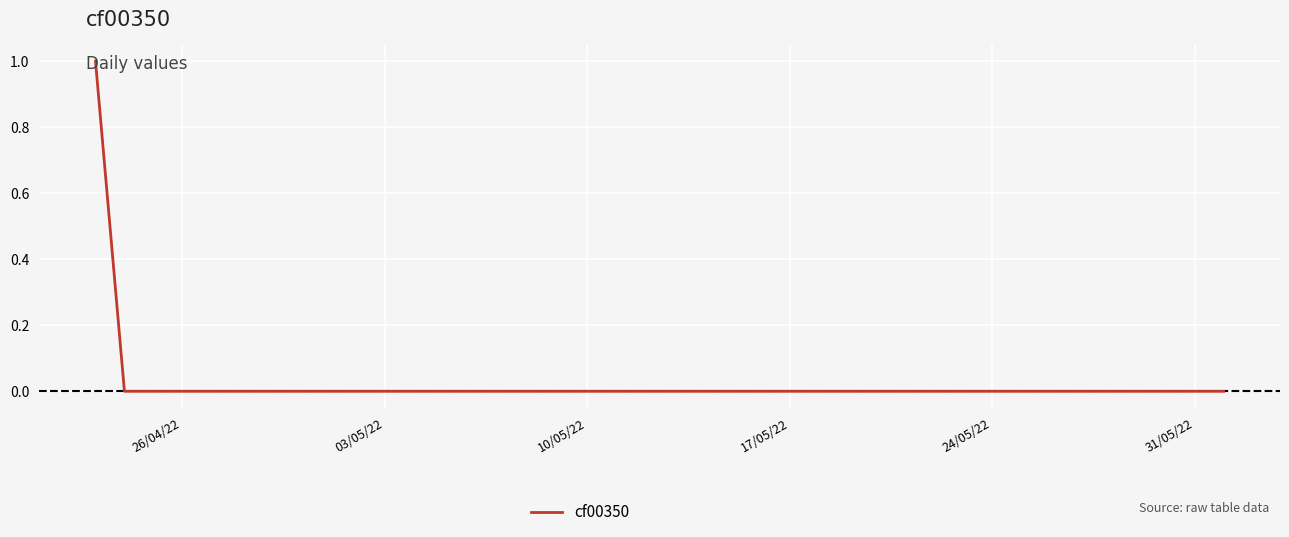

What is the greatest value displayed?

1